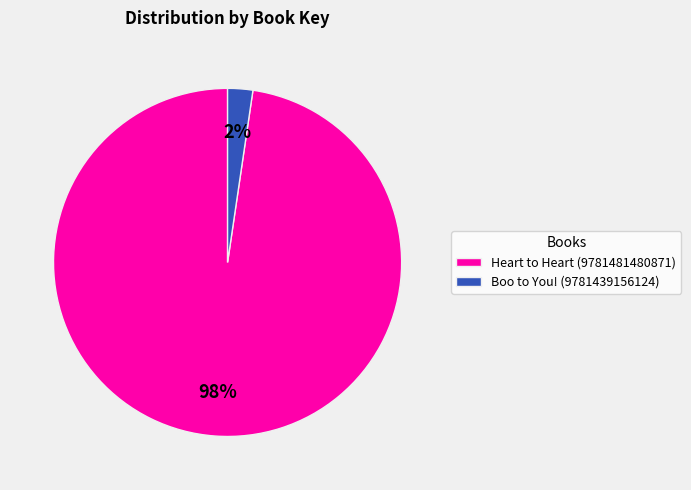

To the nearest percent, what is the combined percentage of Heart to Heart (9781481480871) and Boo to You! (9781439156124)?

100%